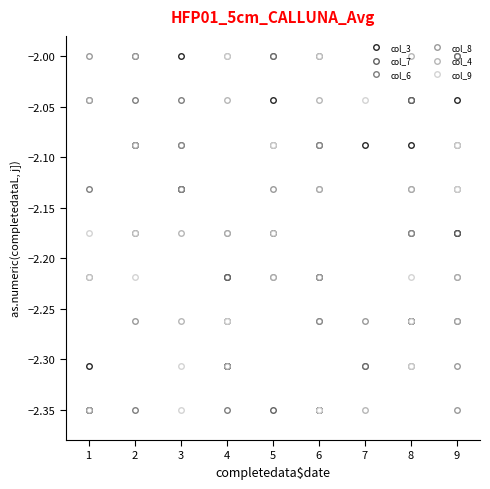

Which category has the lowest value across all series?

1